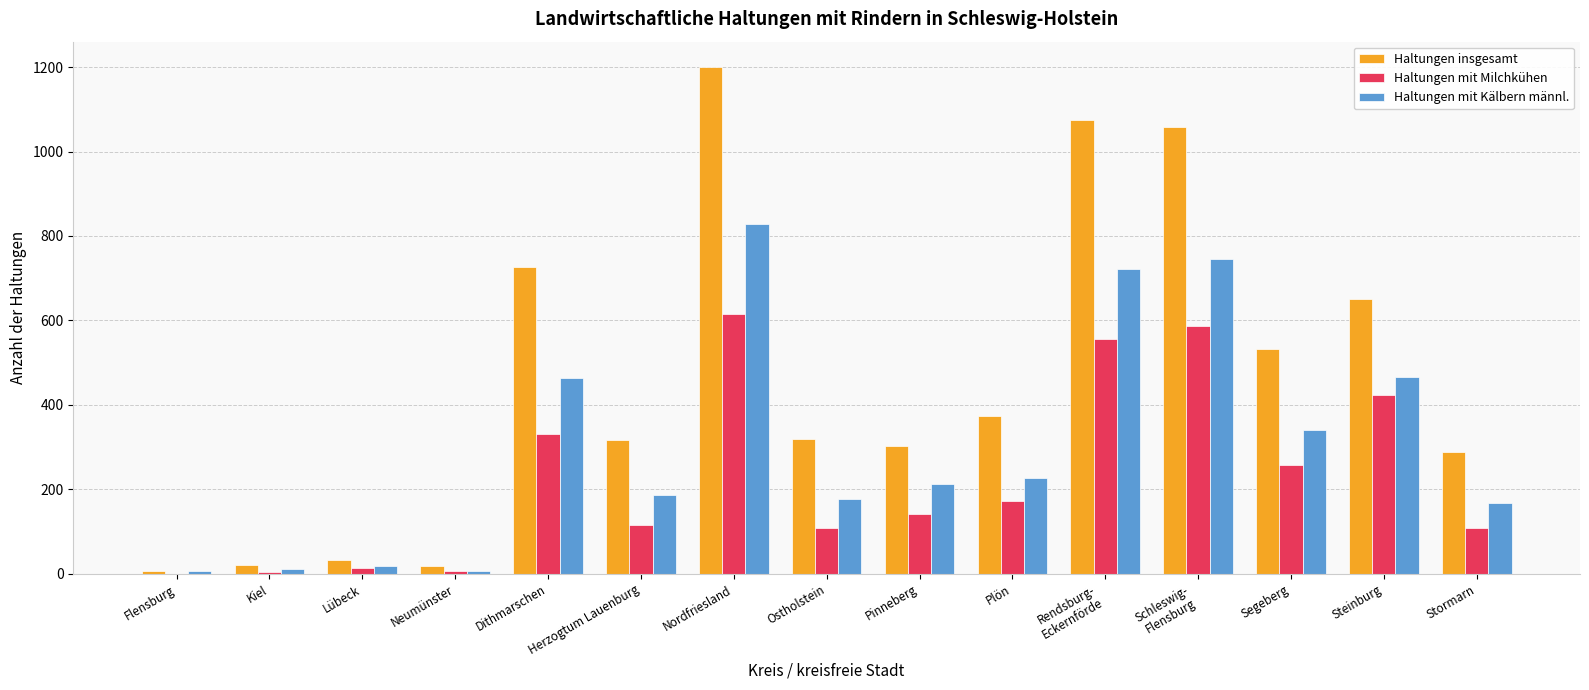

Count the number of categories in the chart.

15